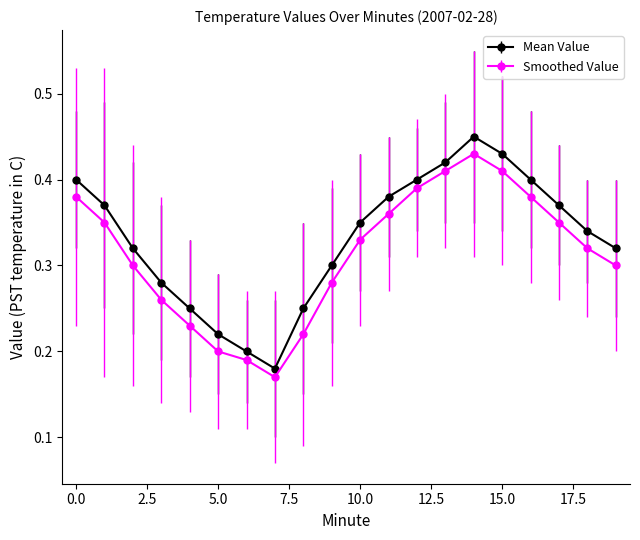

At how many categories does at least one series exceed 0?

20